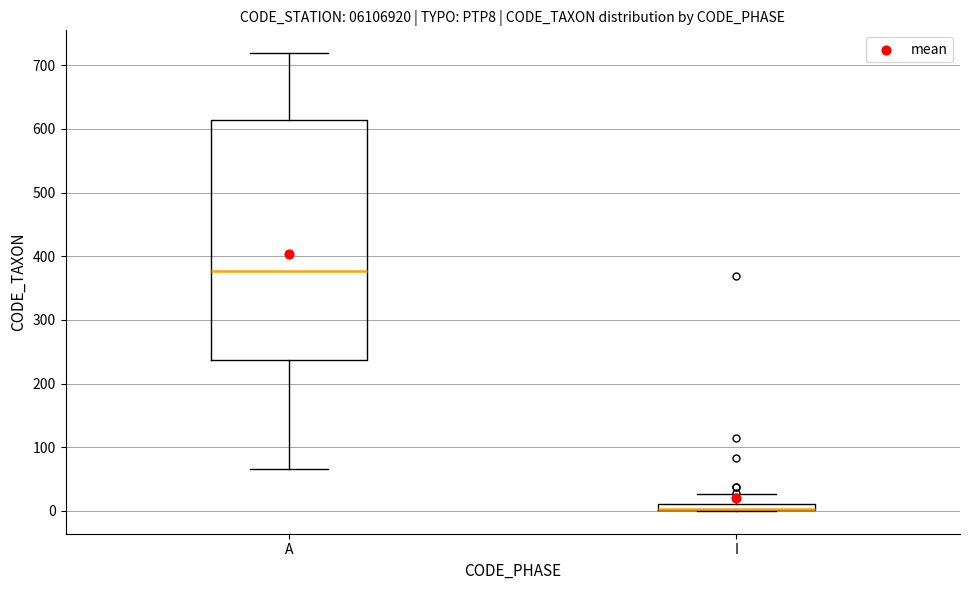

Where does the median line of the box for A sit on the y-axis? The values are not printed on the chart, so give them approximately, as read against the axis.

380